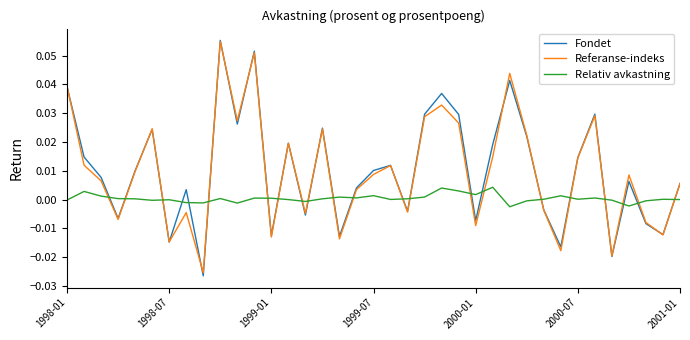

Which series has the widest spread of values?

Fondet